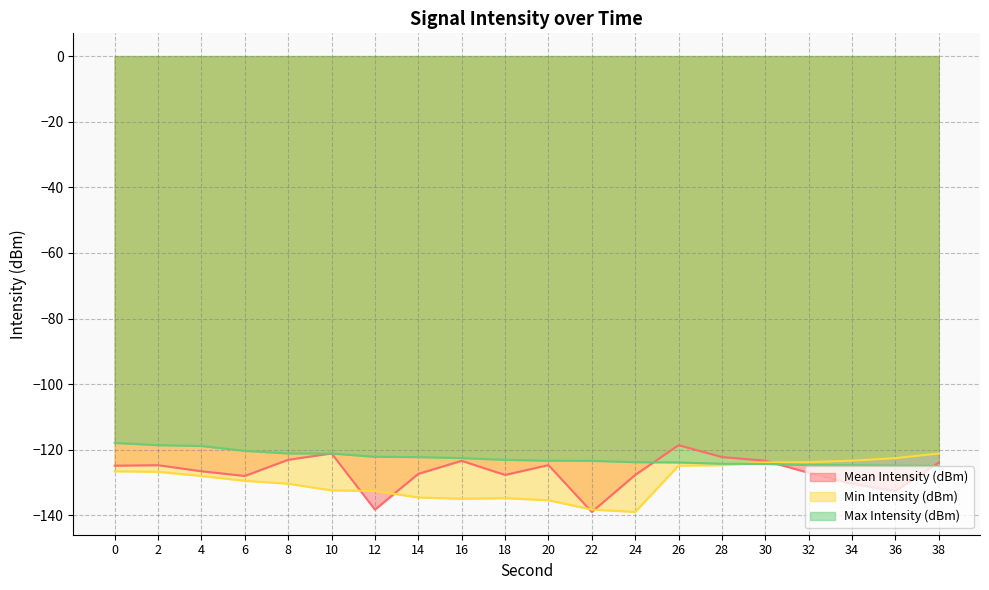

How many lines are shown in the chart?

3